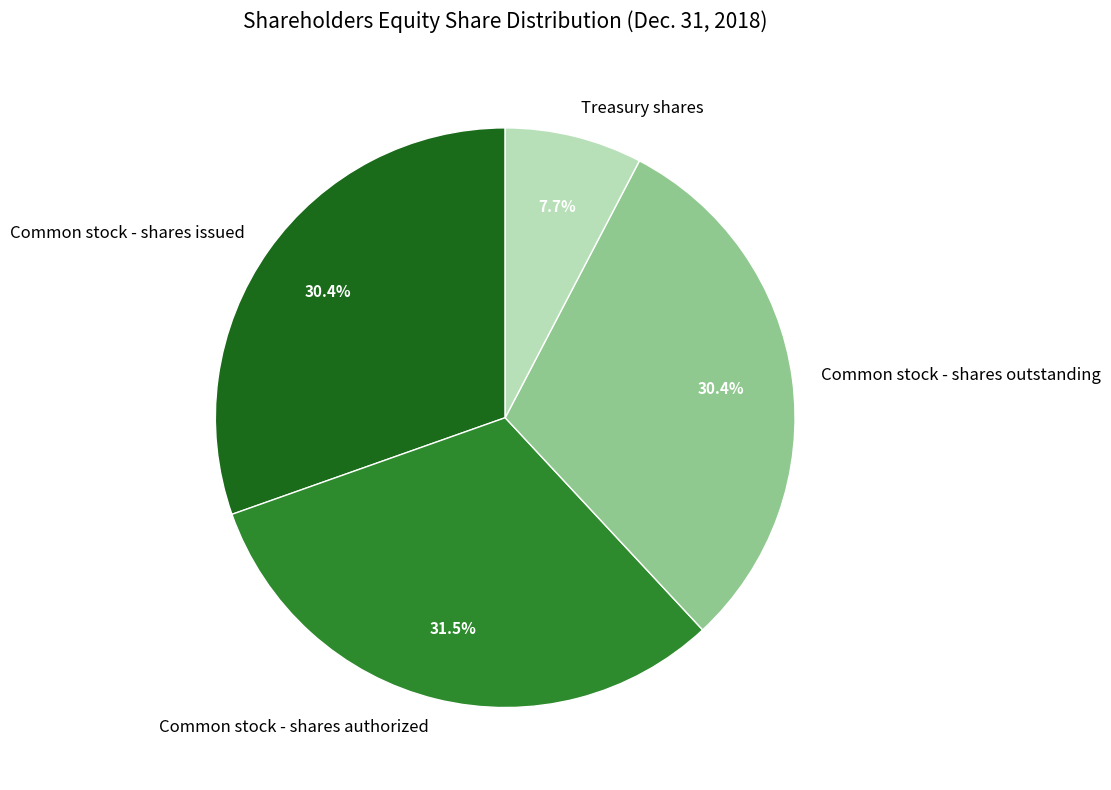

How many slices are in this pie chart?

4